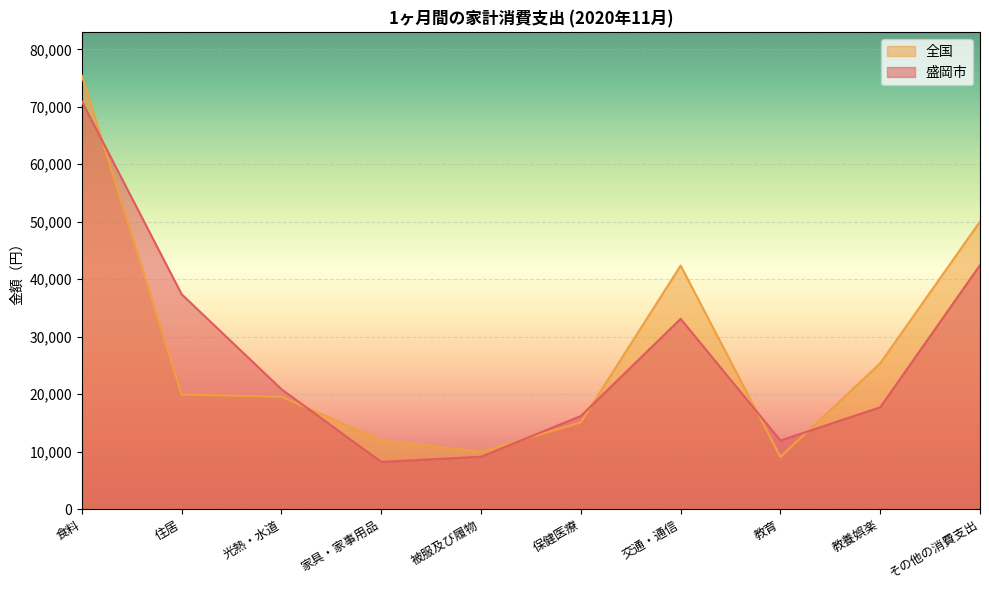

List the series in order of their peak value, highest first.

全国, 盛岡市